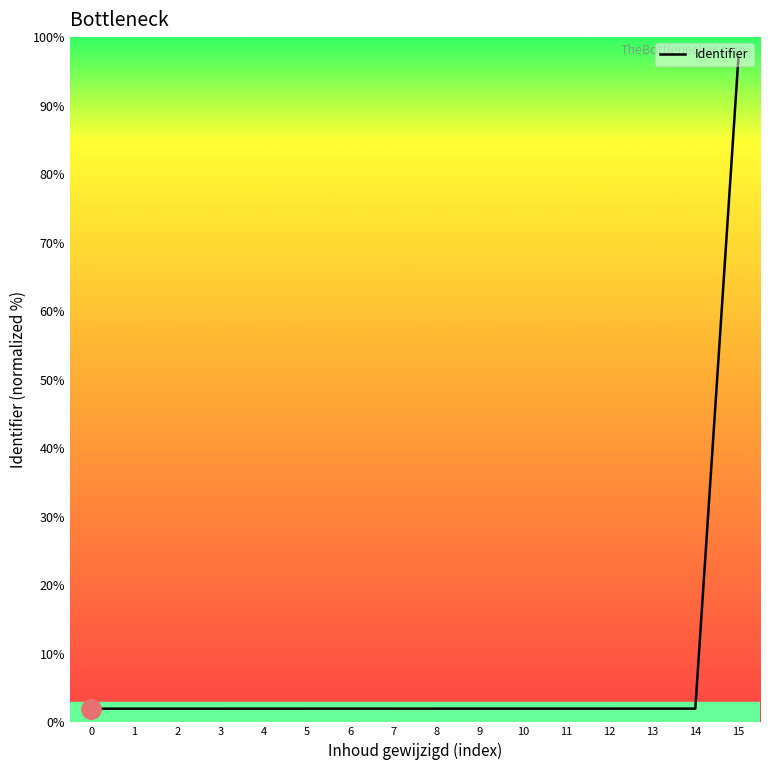

Reading left to right, what are all the values shown in this chart?

2.0	2.0	2.0	2.0	2.0	2.0	2.0	2.0	2.0	2.0	2.0	2.0	2.0	2.0	2.0	97.0